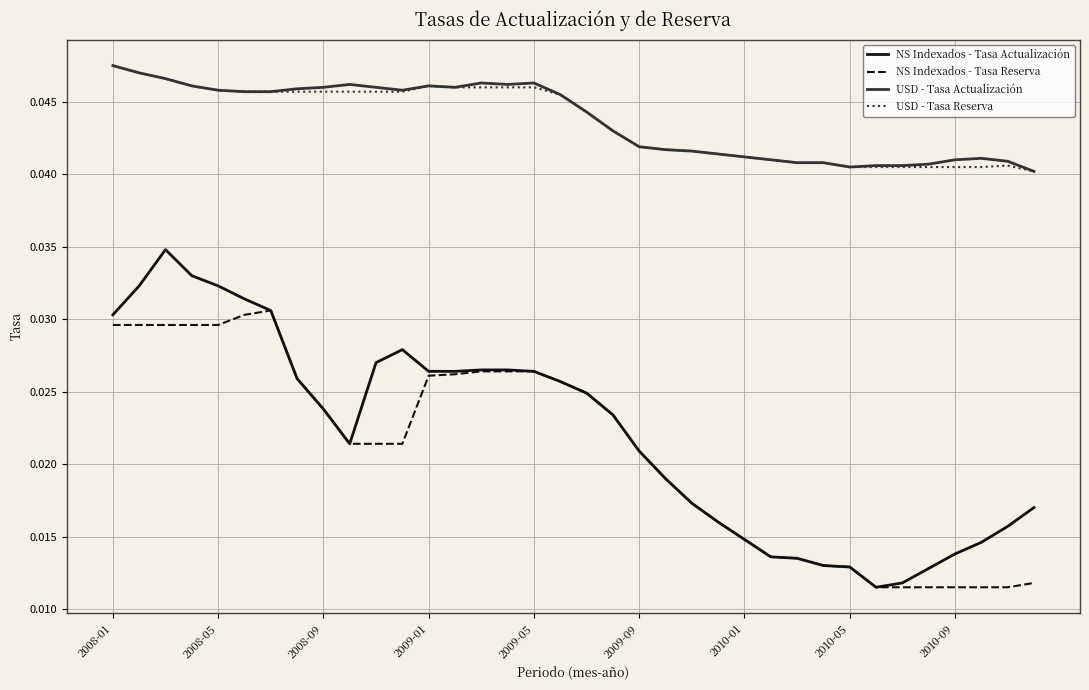

Which series has the largest range (max minus min)?

NS Indexados - Tasa Actualización